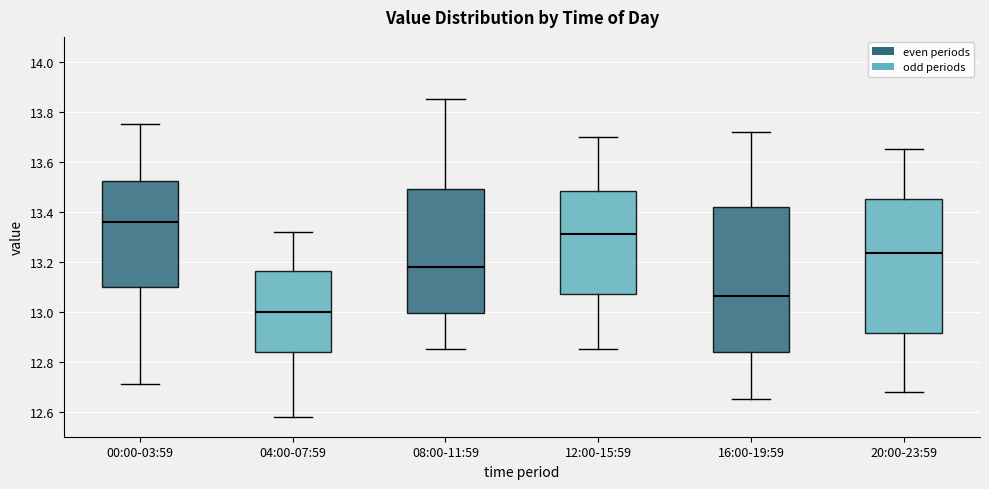

Which box's median line is the highest?

00:00-03:59